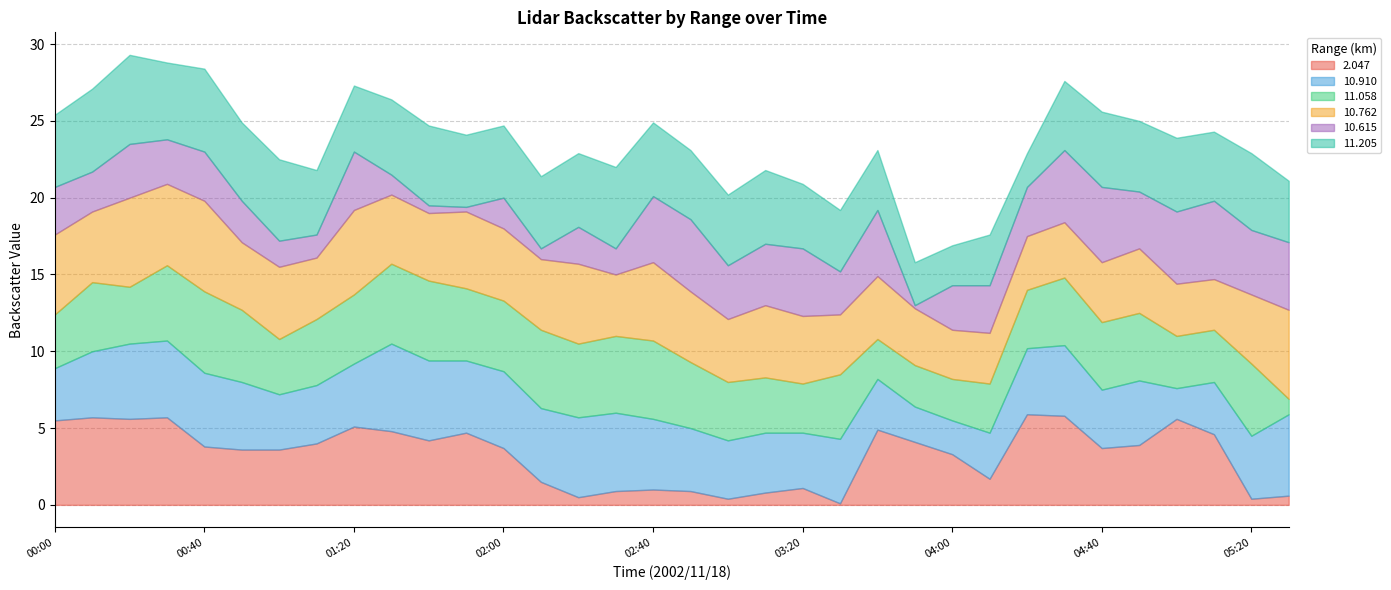

How many lines are shown in the chart?

6